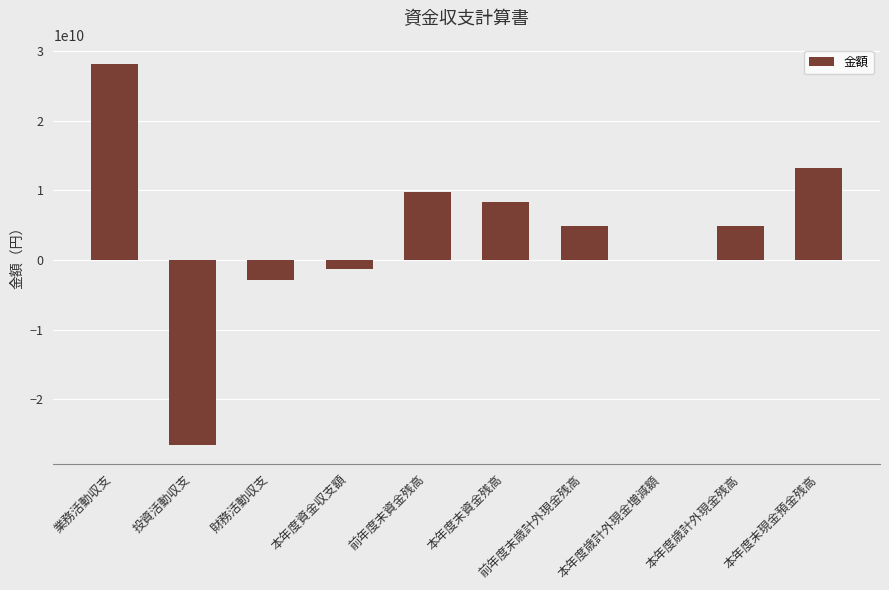

The chart shows a value of 4876798629 at 本年度歳計外現金残高. True or false?

True